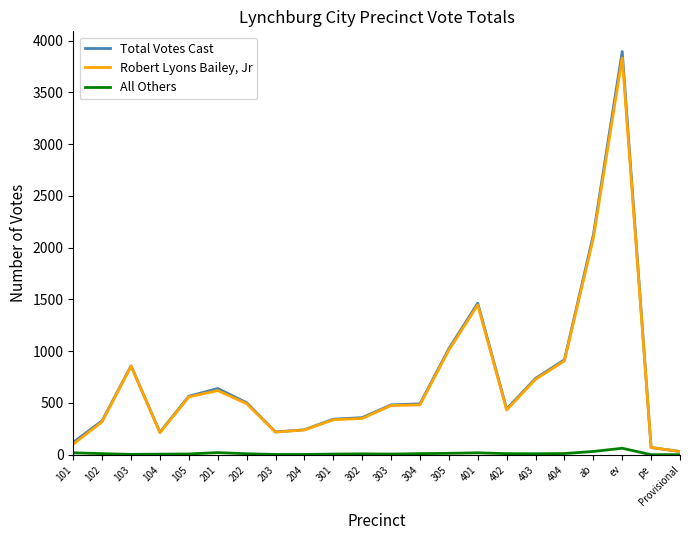

The Total Votes Cast series shows 858 at 103. True or false?

True